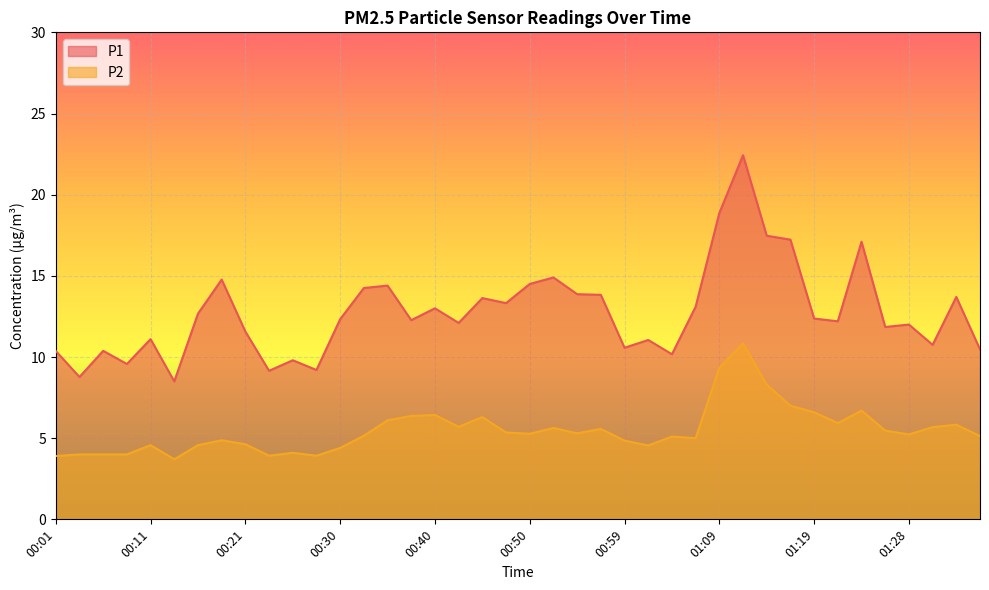

At which label does P2 reach its minimum?

00:13